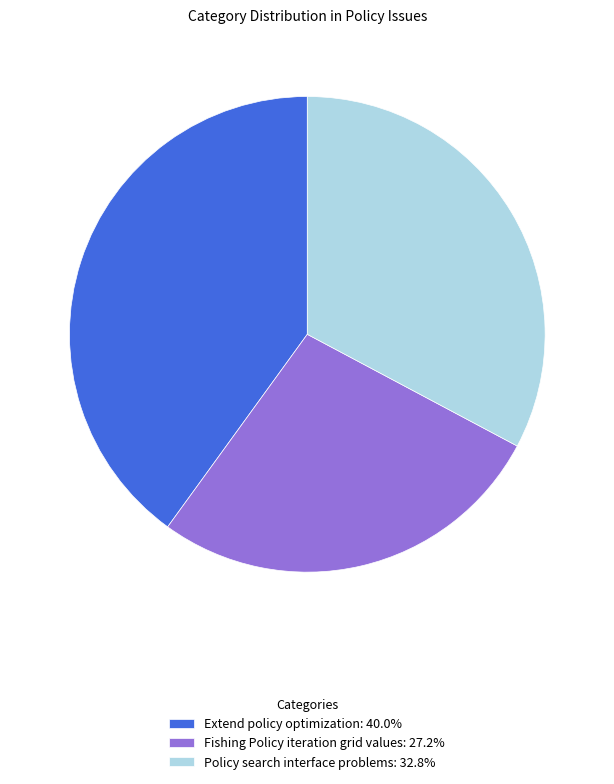

Is it true that Policy search interface problems is 41% of the pie?

False